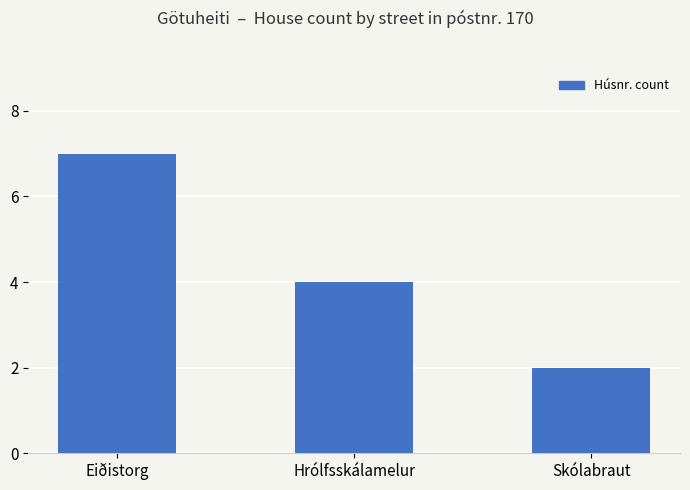

How many values are between 2 and 7?

3